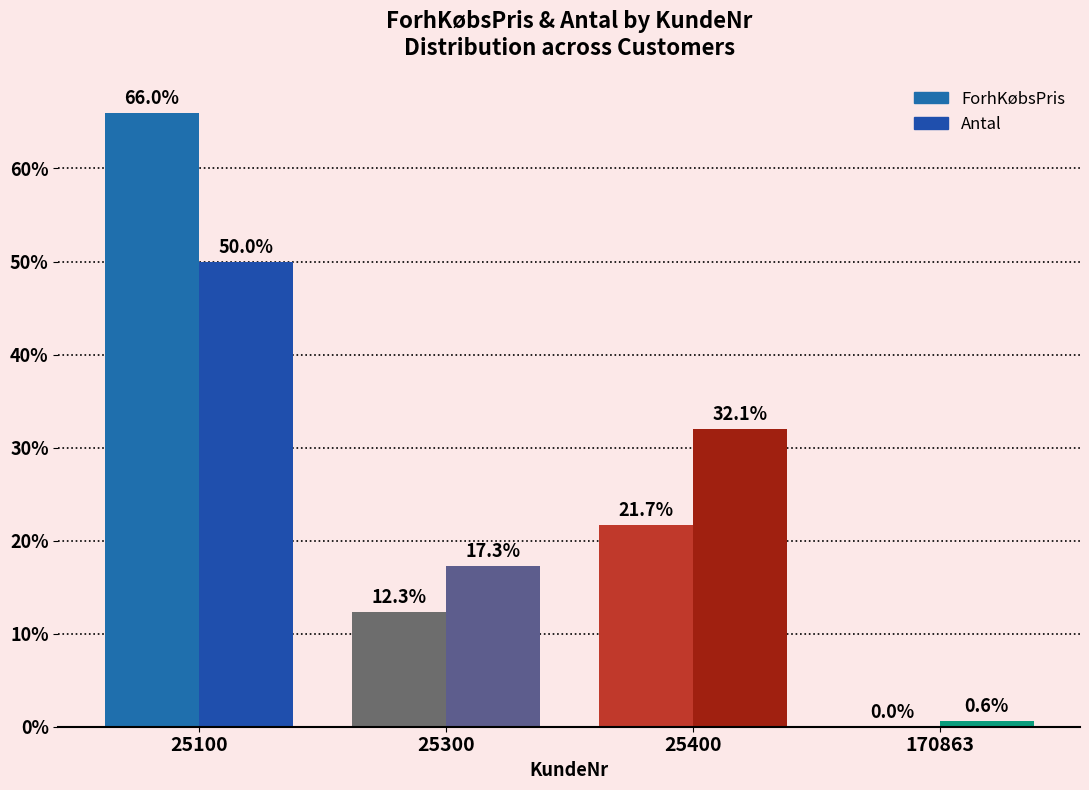

Reading left to right, extract all data points from this chart.

ForhKøbsPris: 66.0	12.3	21.7	0.0
Antal: 50.0	17.3	32.1	0.6